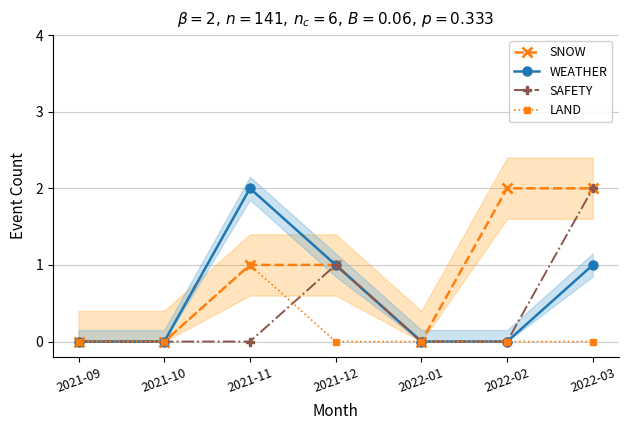

At which category is the sum across all series the highest?

2022-03